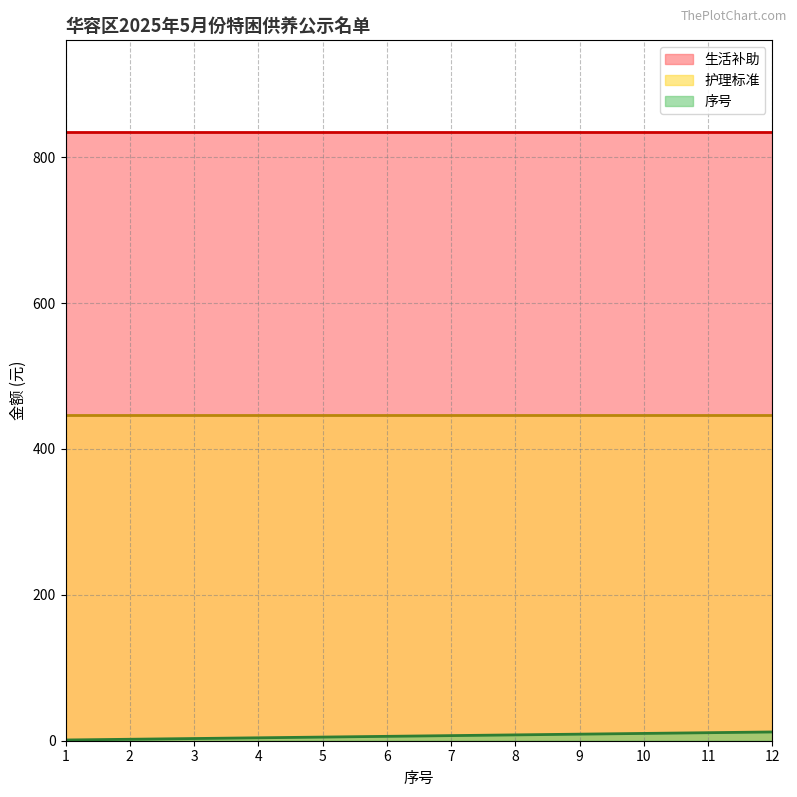

Does the chart display data point markers on the line(s)?

No